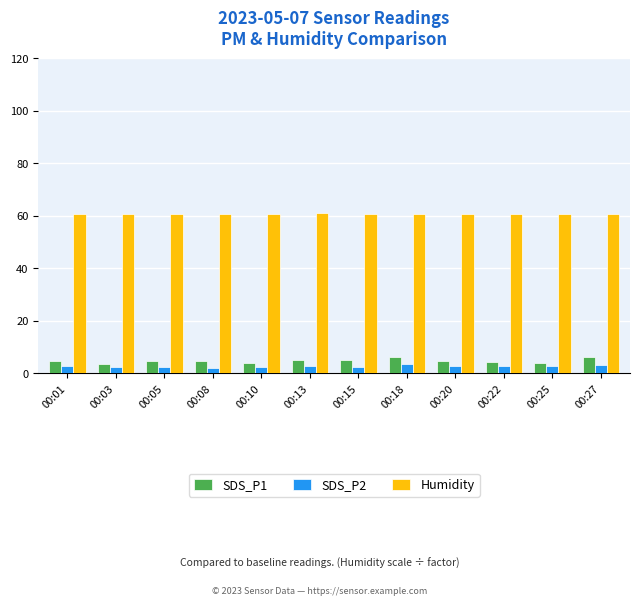

What is the total value across all series at 00:13?

69.0